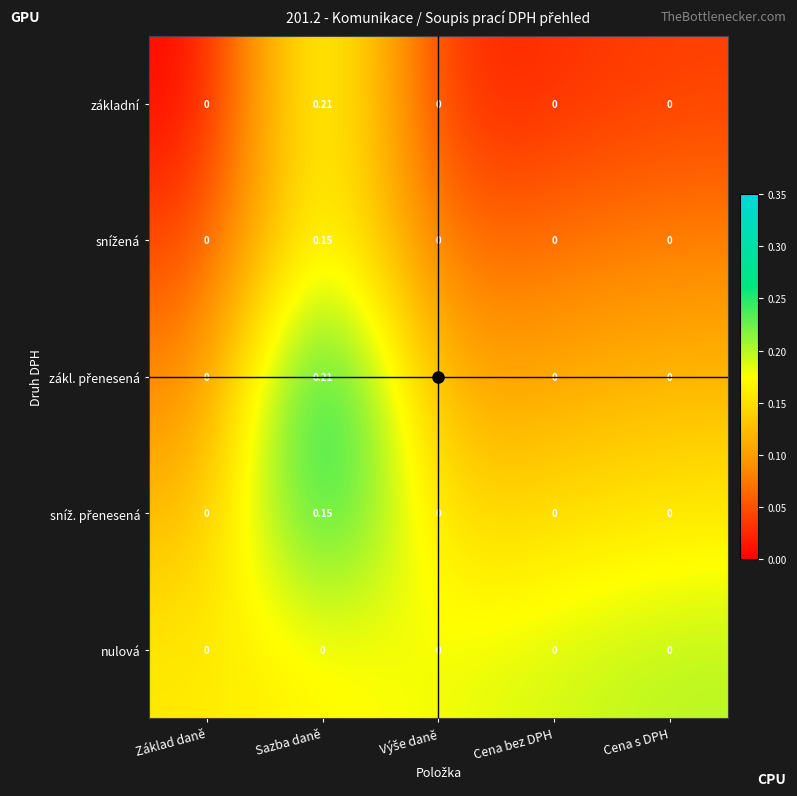

At which category is the sum across all series the highest?

Sazba daně